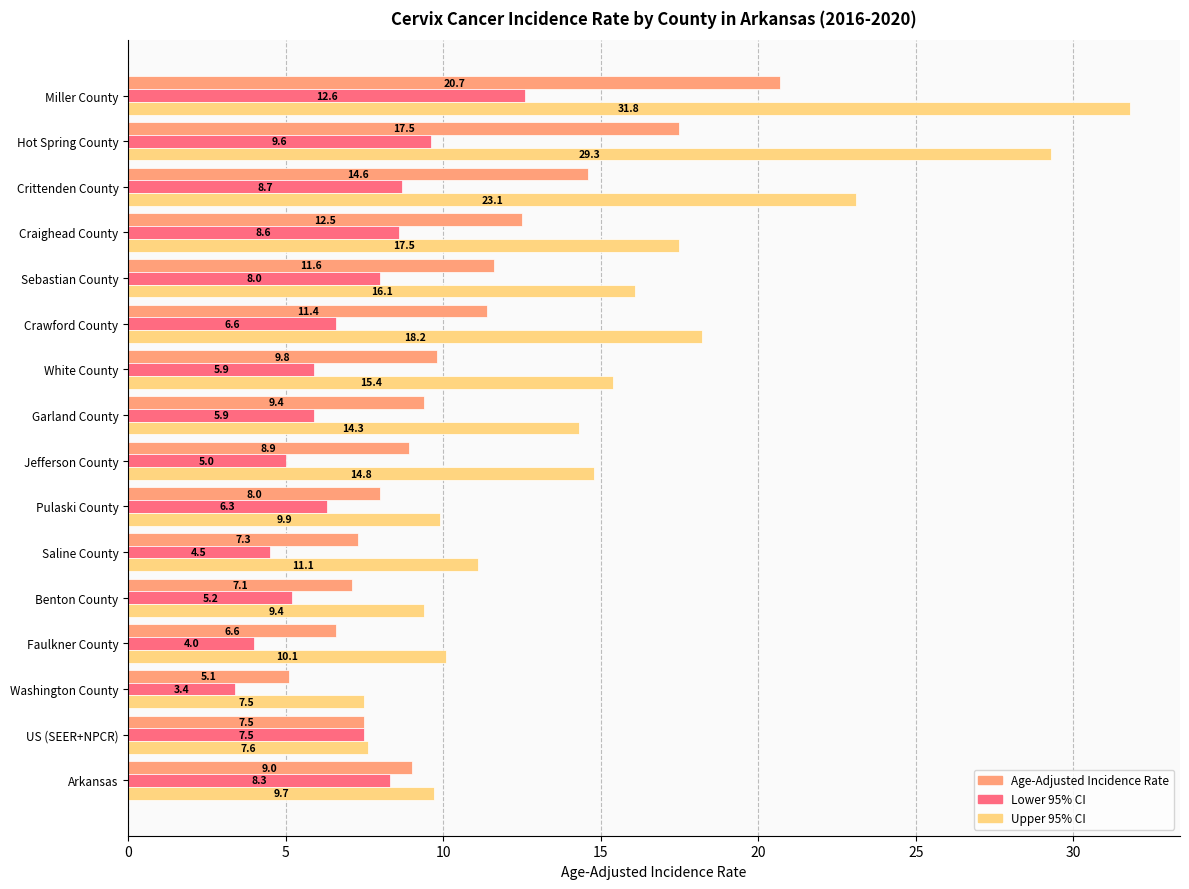

True or false: Age-Adjusted Incidence Rate has a value of 9.0 at Arkansas.

True